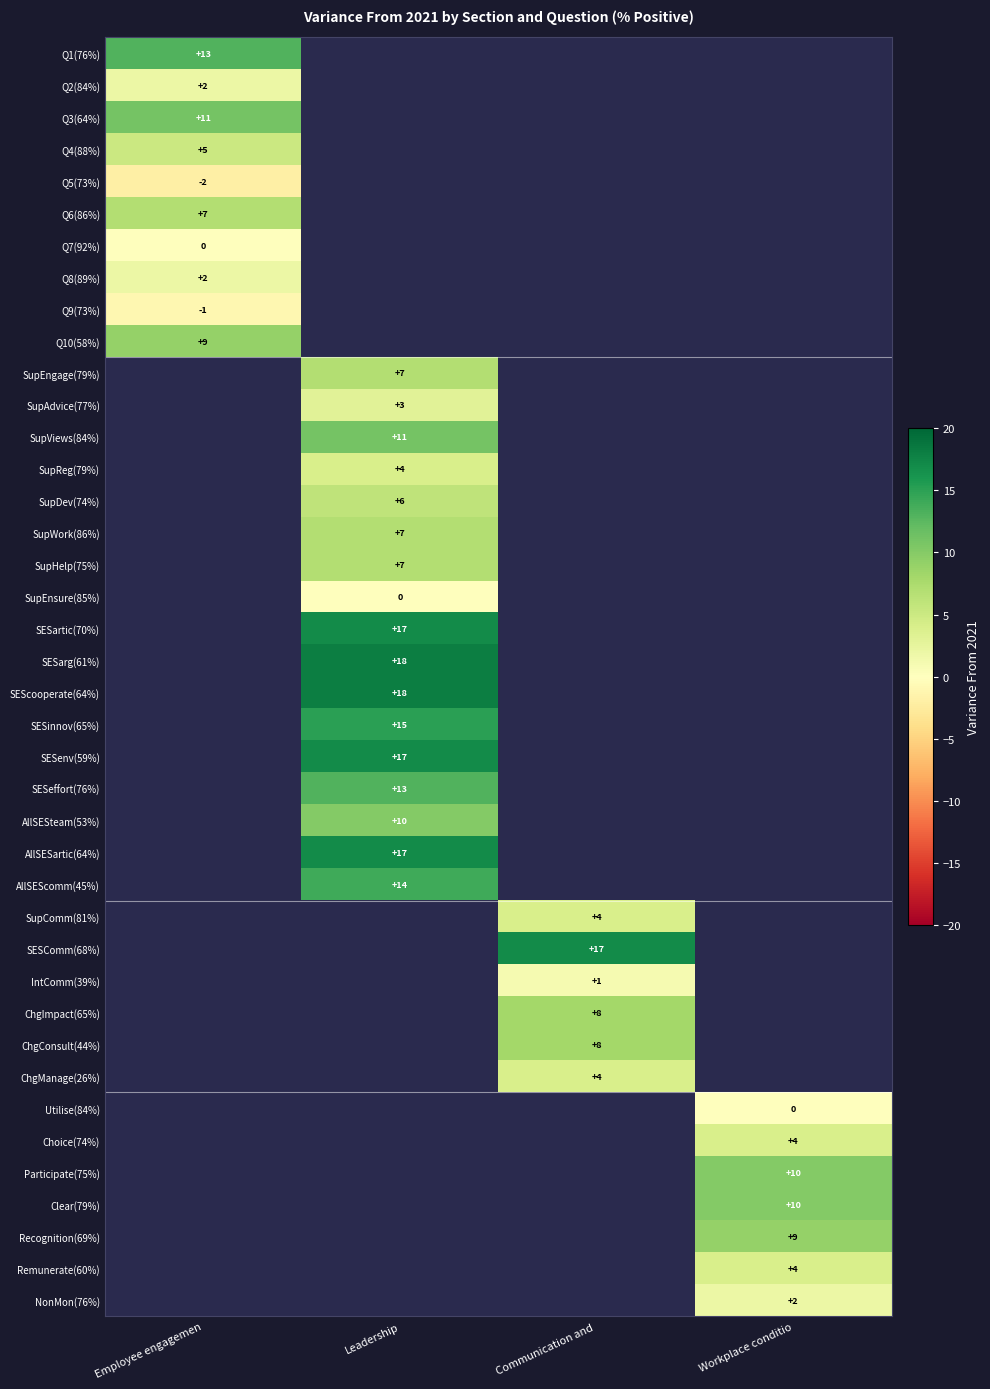

At how many categories does at least one series exceed 2?

4